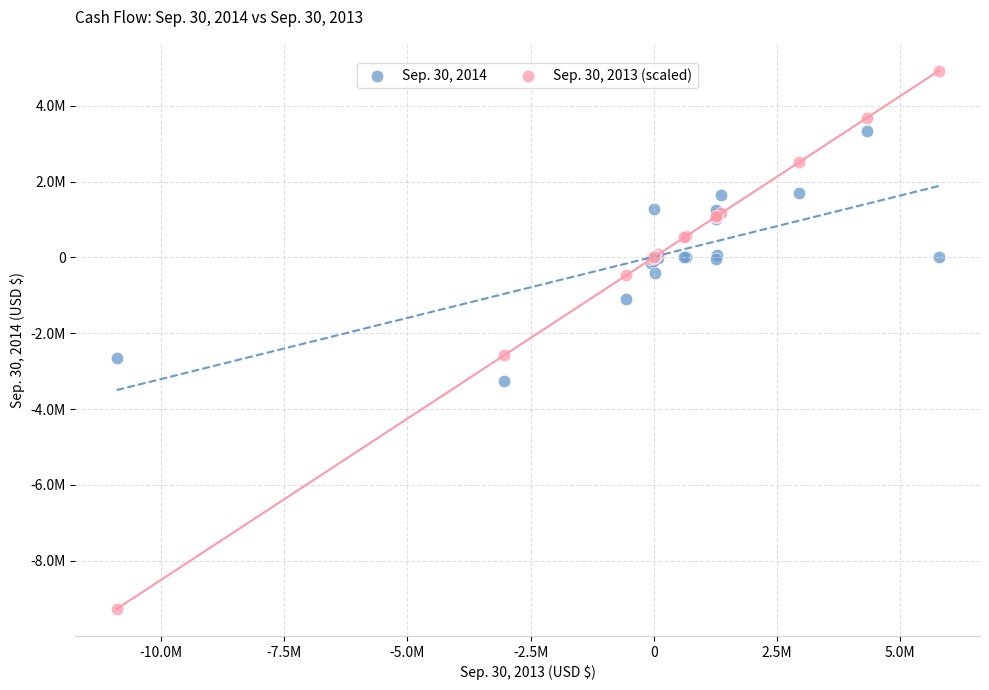

Which series has the largest Y range (max minus min)?

Sep. 30, 2013 (scaled)